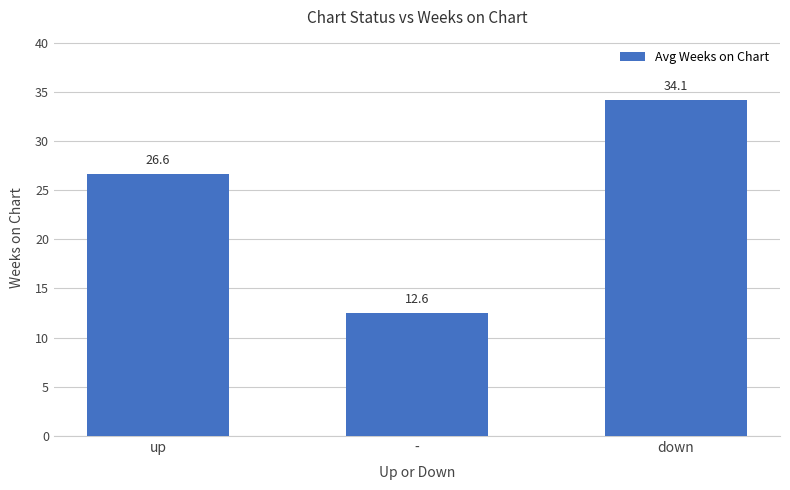

At which label does the data first exceed 26?

up